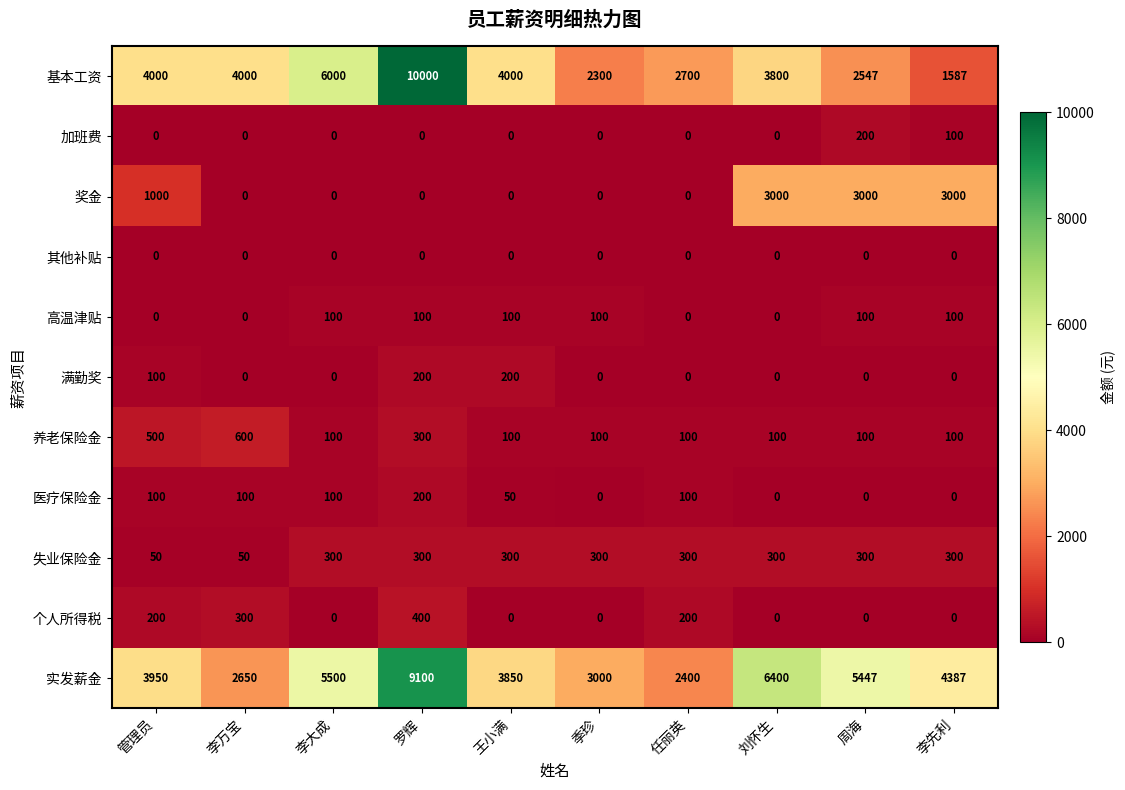

What is the total value across all series at 周海?

11694